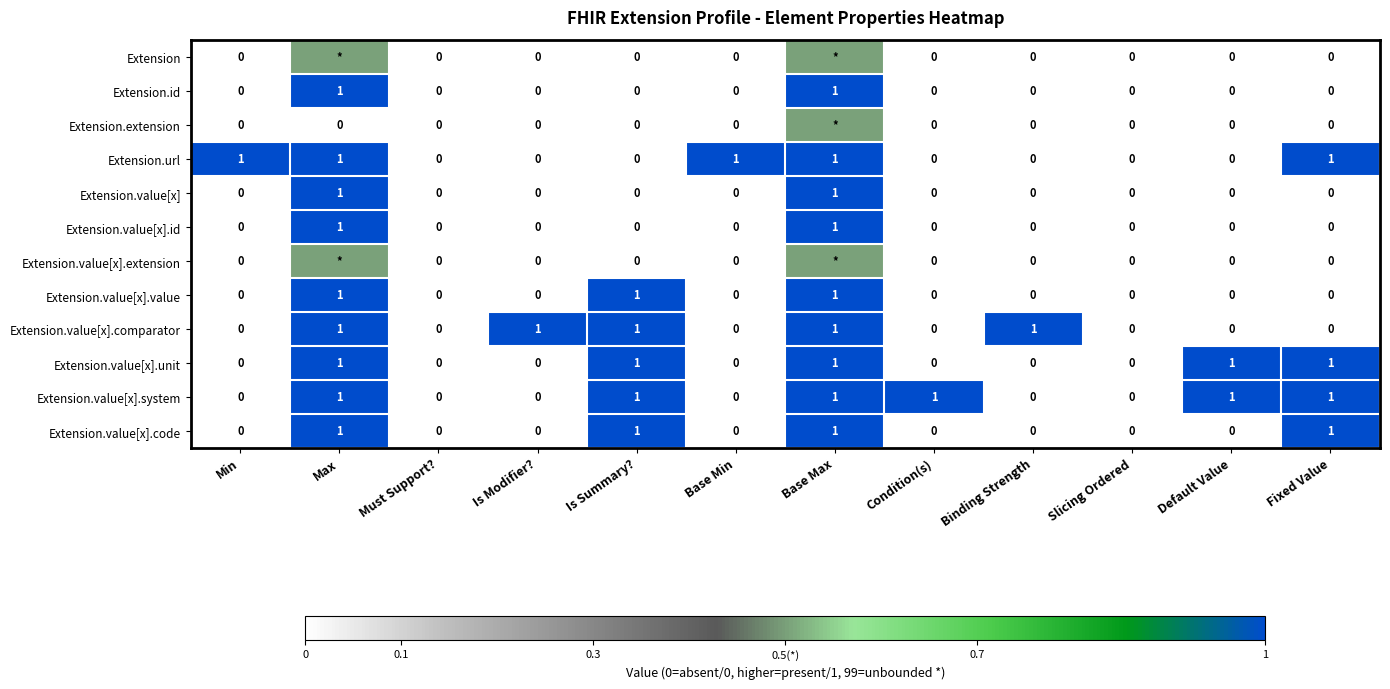

Is the value of Extension.url at Binding Strength greater than the value of Extension.value[x].id at Max?

No